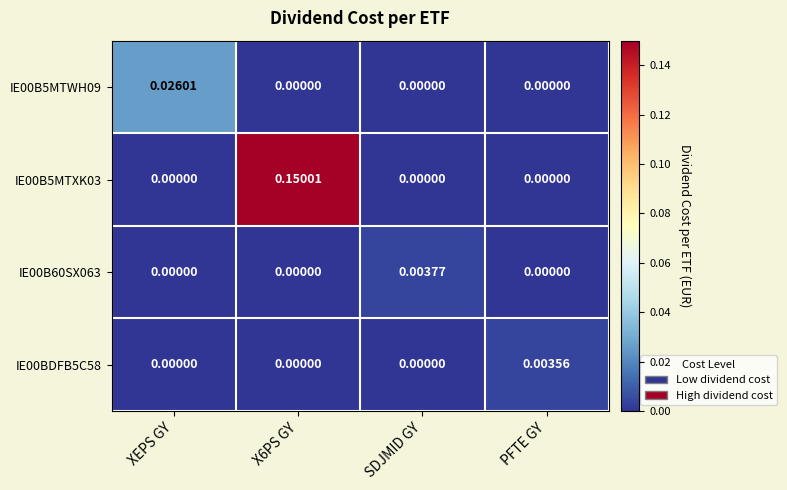

At which label does IE00B60SX063 reach its peak?

SDJMID GY